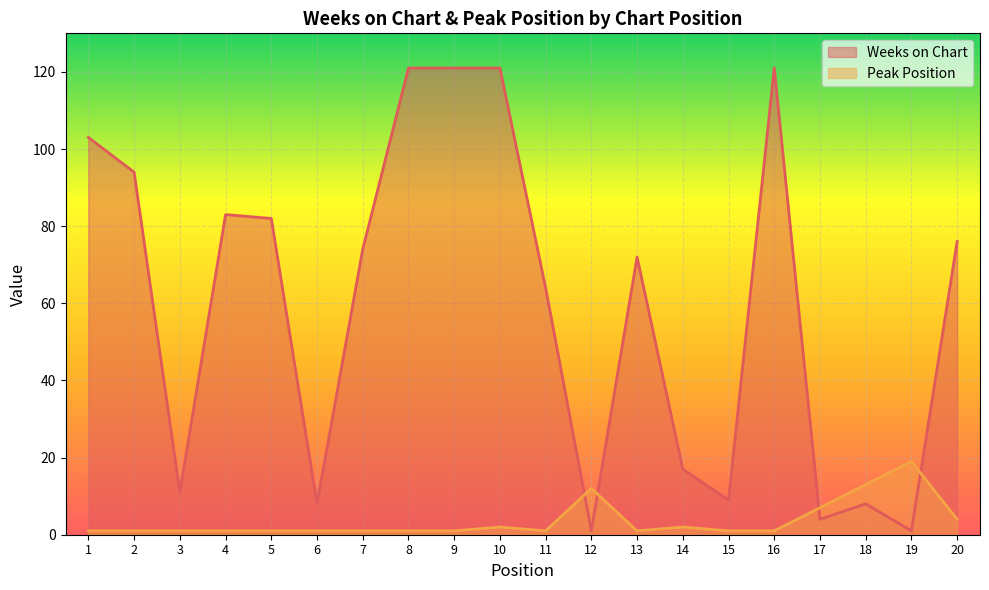

What is the sum of all Weeks on Chart values?

1191